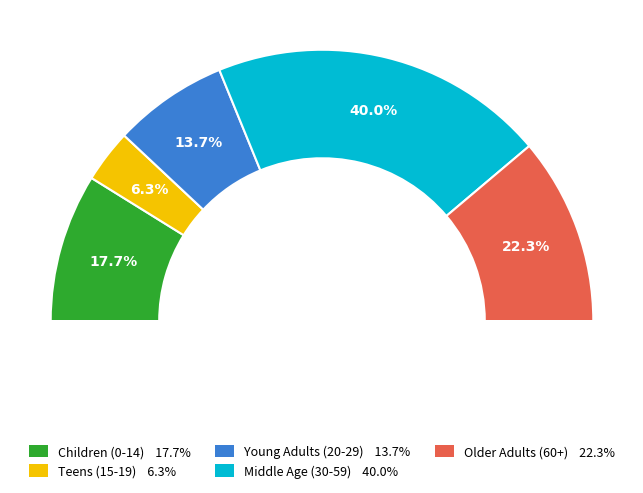

Is Age 5 to 7 the majority of the pie?

No